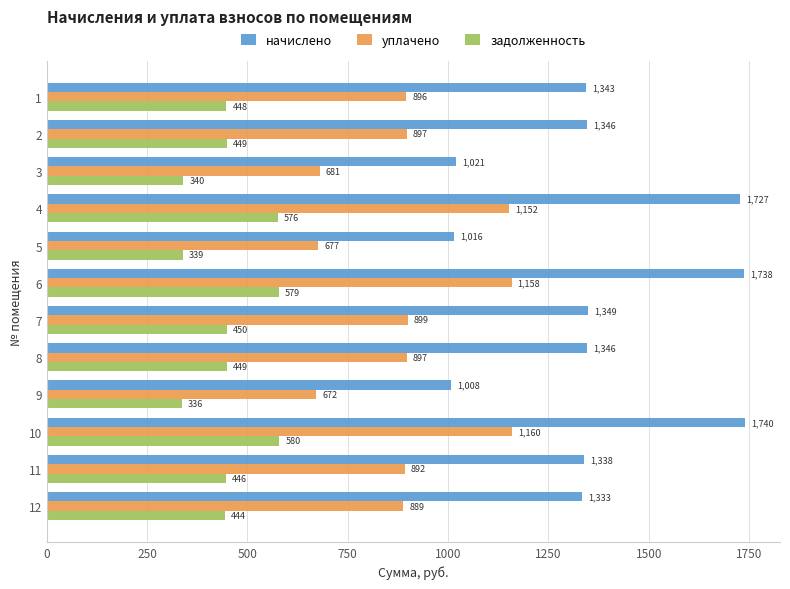

The задолженность series shows 136.5 at 3. True or false?

False